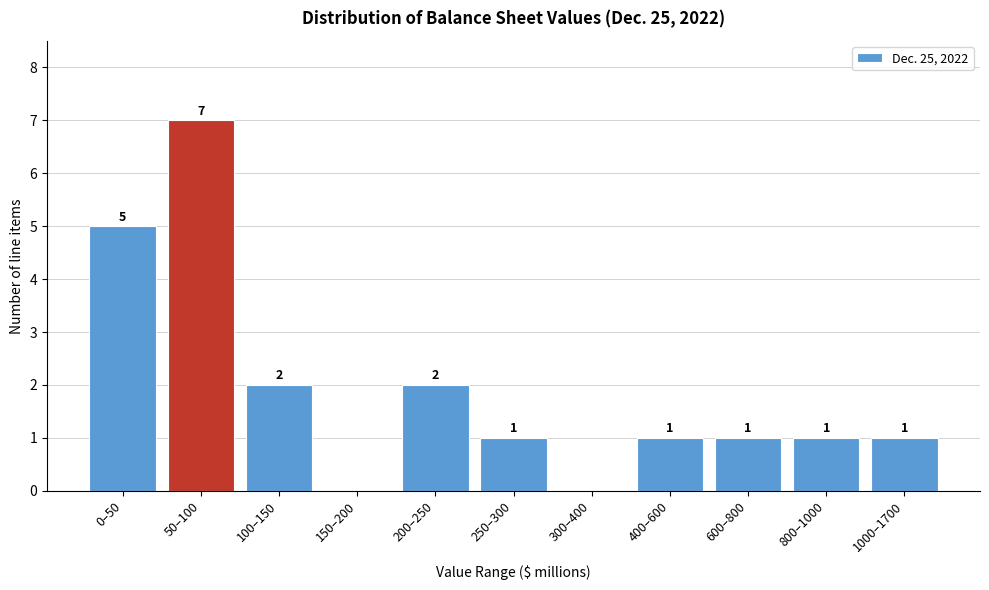

Reading right to left, transcribe all the data shown in this chart.

1000–1700=1	800–1000=1	600–800=1	400–600=1	300–400=0	250–300=1	200–250=2	150–200=0	100–150=2	50–100=7	0–50=5